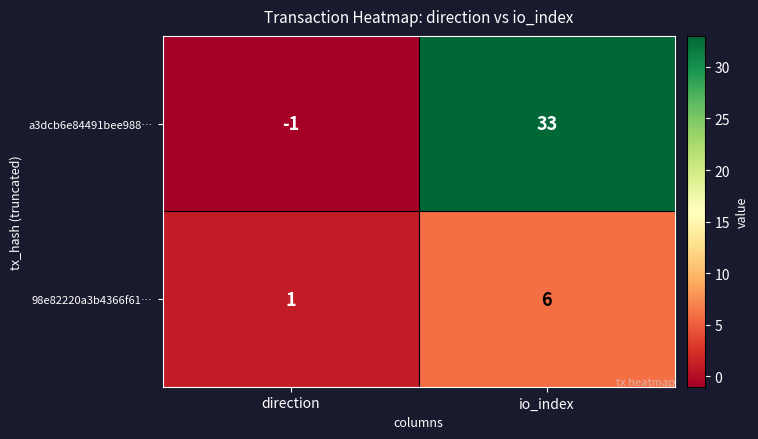

True or false: a3dcb6e84491bee988… has a value of 0 at direction.

False